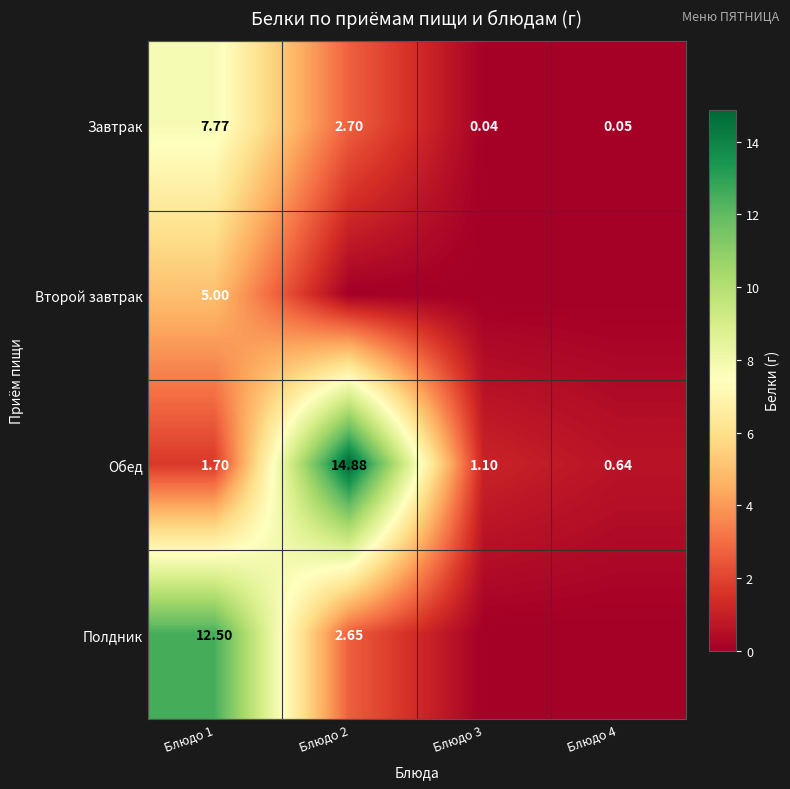

The value of Обед at Блюдо 1 is 1.7. True or false?

True